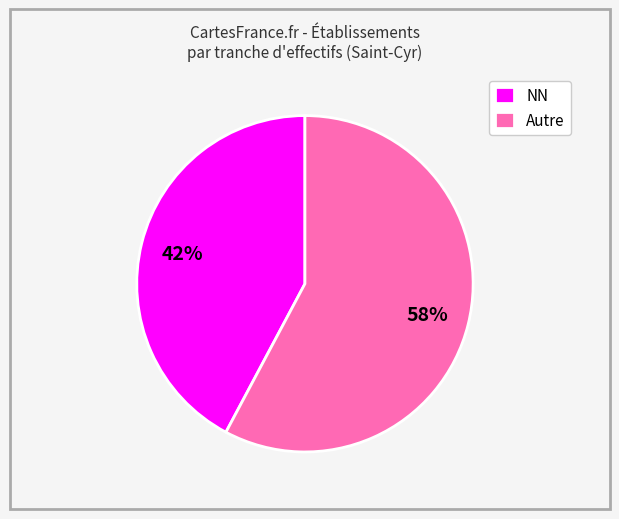

Approximately how many times larger is the value at NN compared to Autre?

0.7